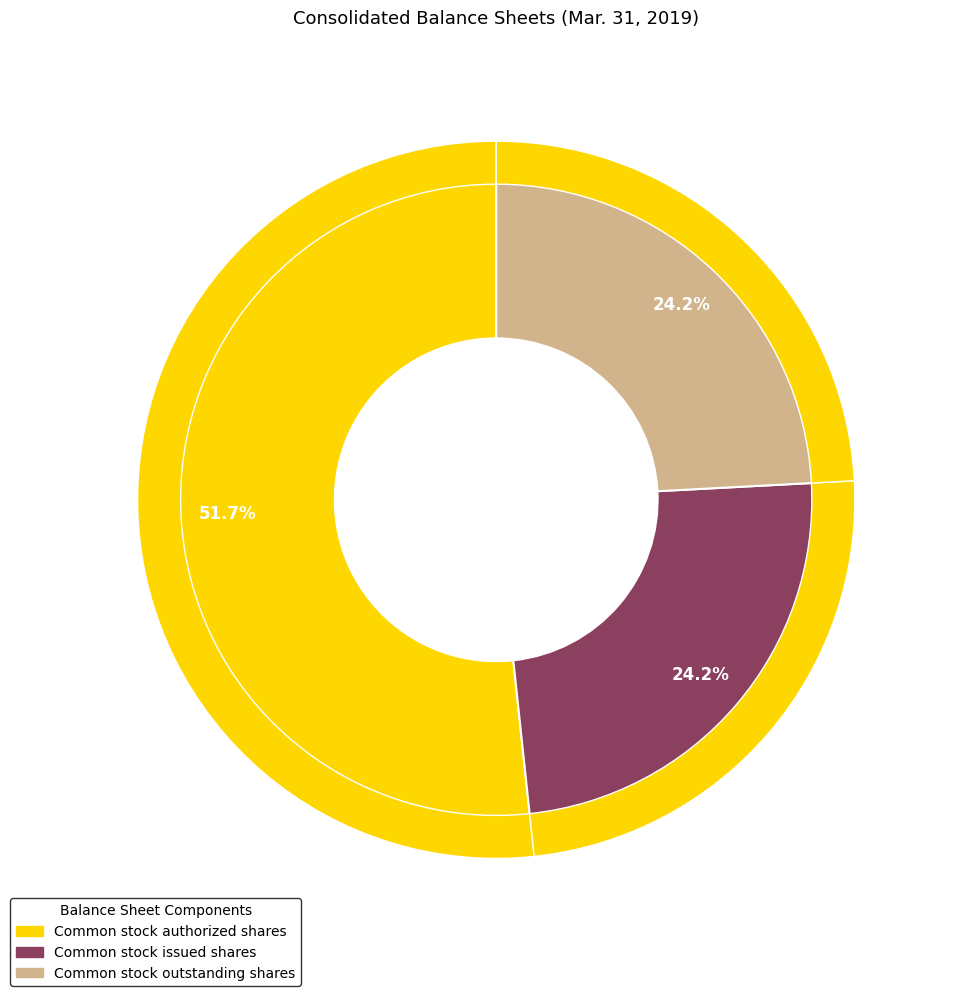

What is the largest slice in the pie chart?

Common stock authorized shares